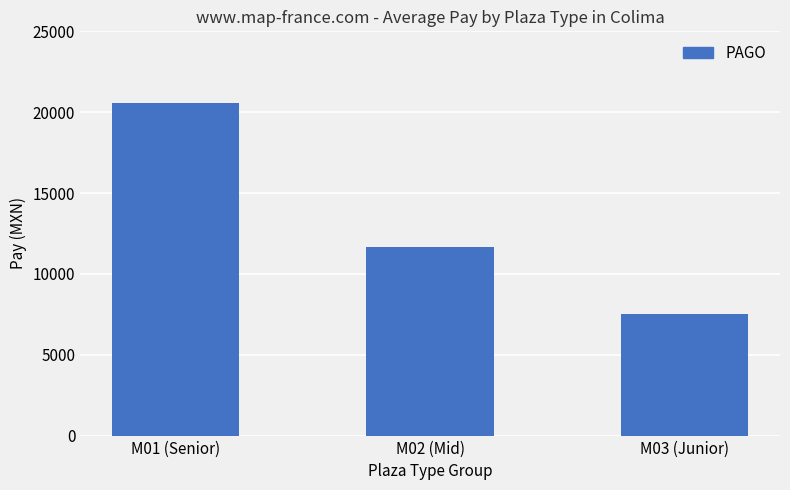

Between M02 (Mid) and M03 (Junior), which is larger?

M02 (Mid)